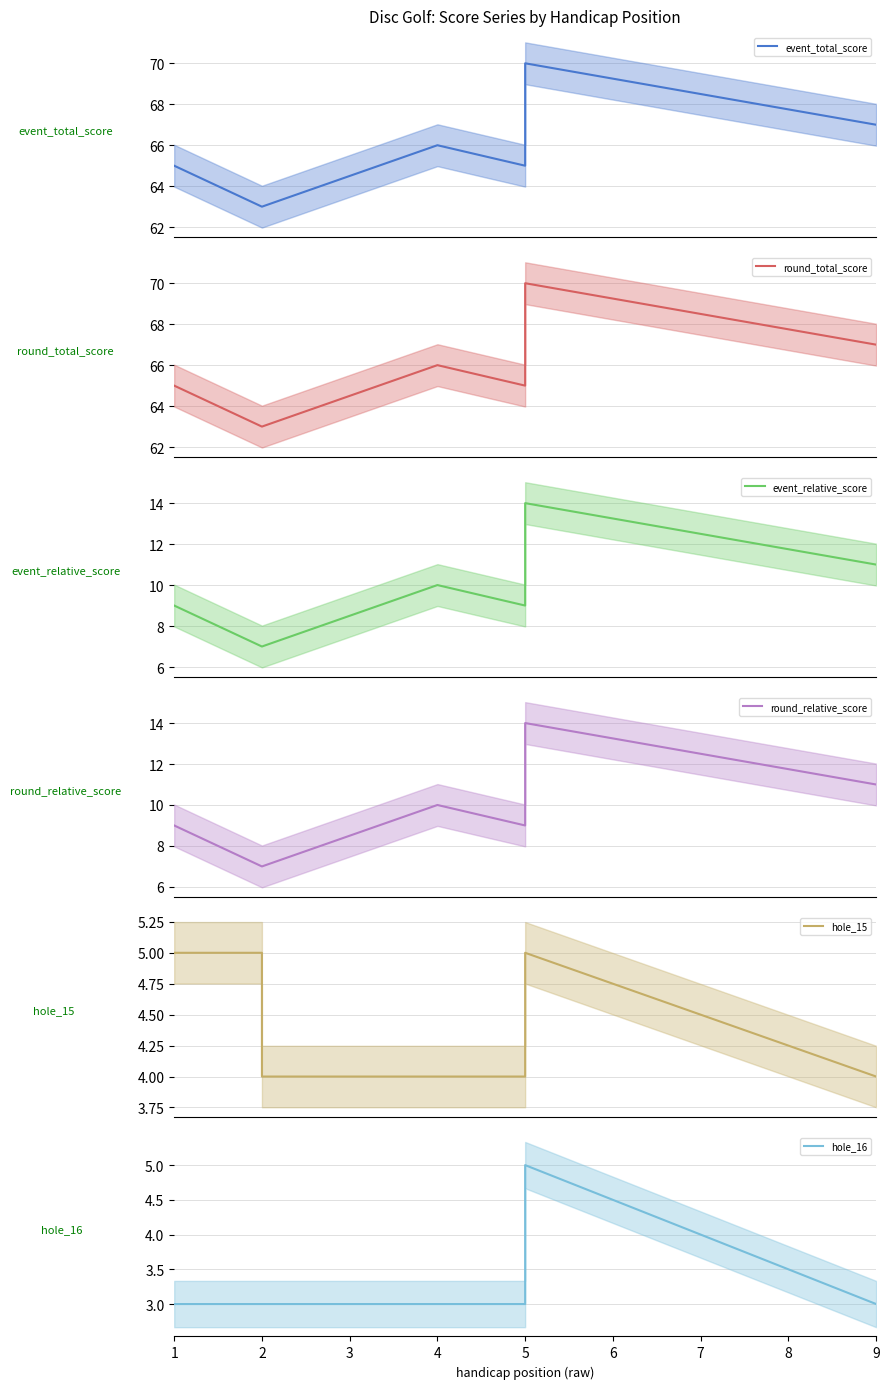

What is the sum of all event_total_score values?

592